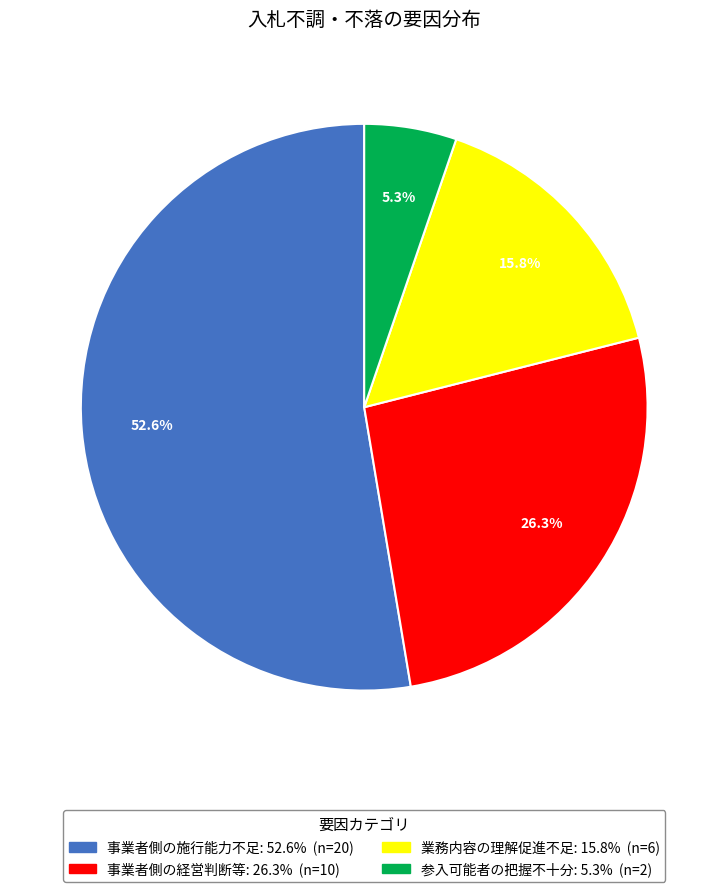

To the nearest percent, what portion does 参入可能者の把握不十分 represent?

5%